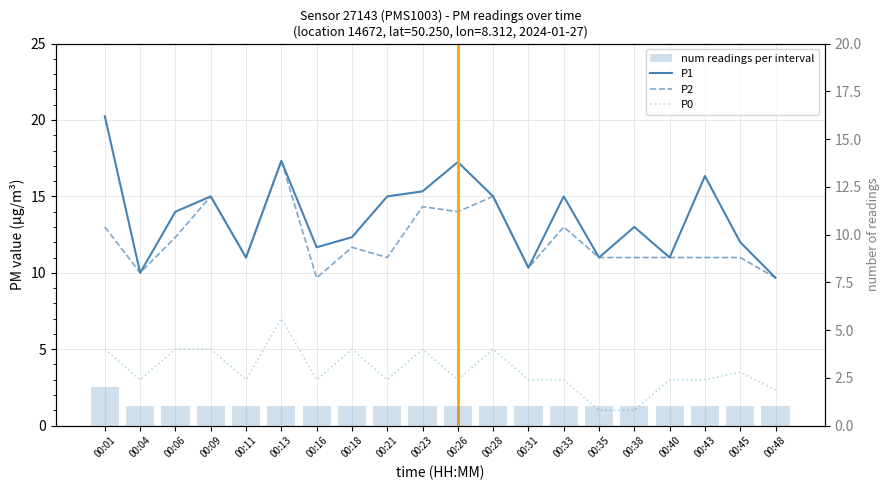

The P1 series shows 6.0 at 00:38. True or false?

False